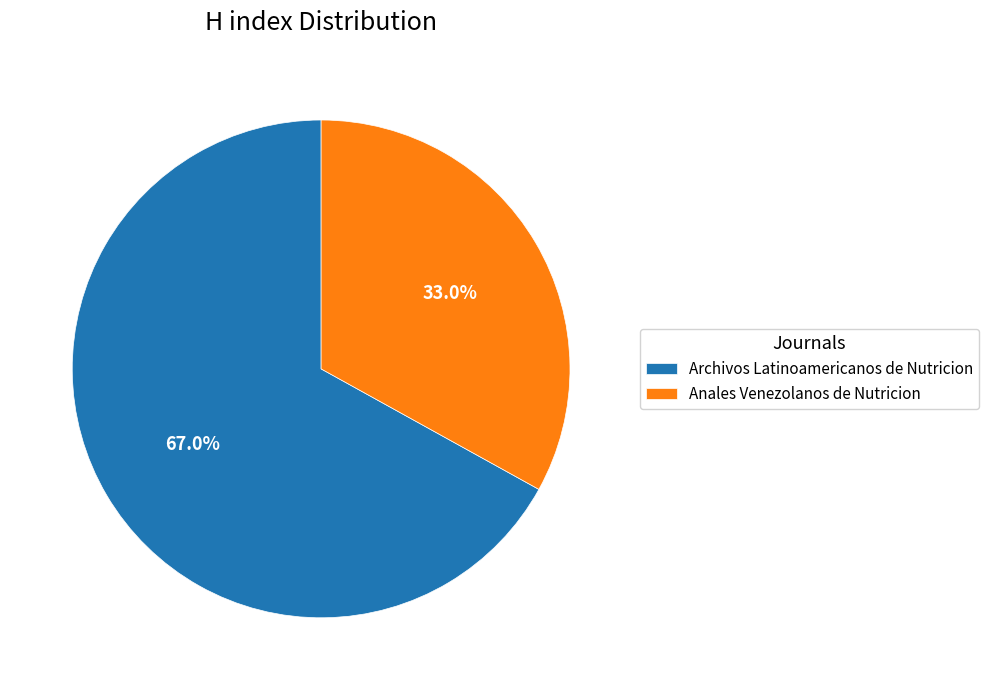

To the nearest percent, what is the average slice percentage?

50%